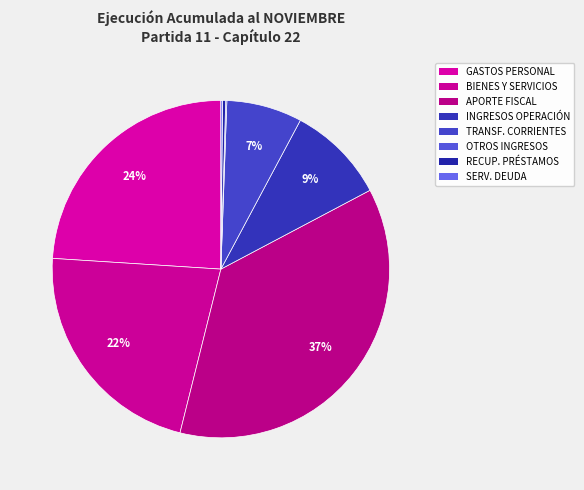

Which category has the smallest portion of the pie?

OTROS INGRESOS CORRIENTES